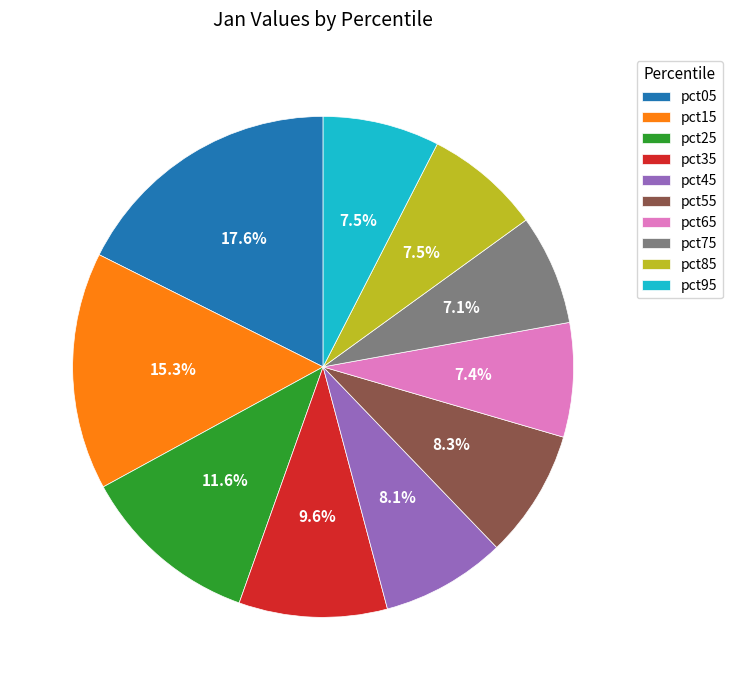

Do pct25 and pct85 together represent more than half of the pie?

No